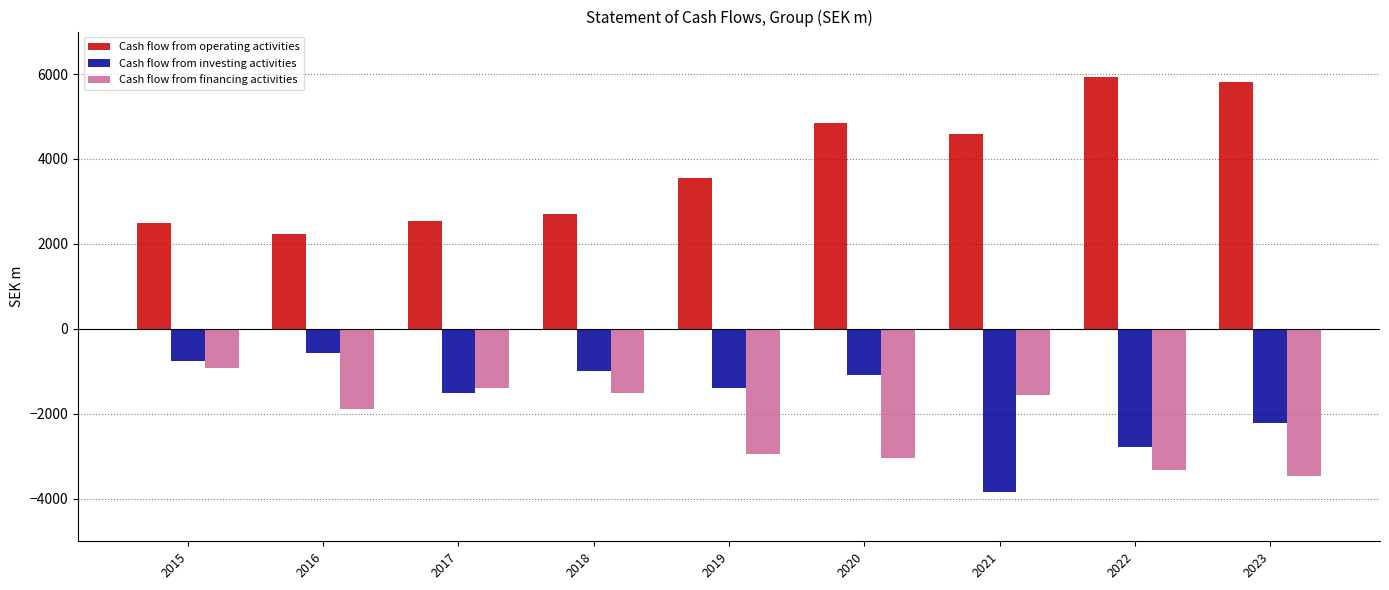

Between 2016 and 2019, which series saw the biggest shift?

Cash flow from operating activities